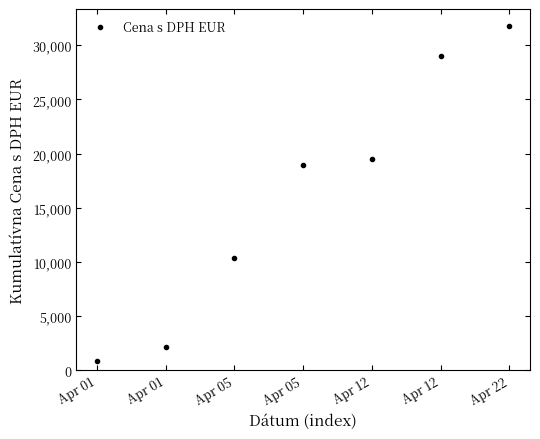

At which category does the chart reach its minimum across all series?

Apr 01